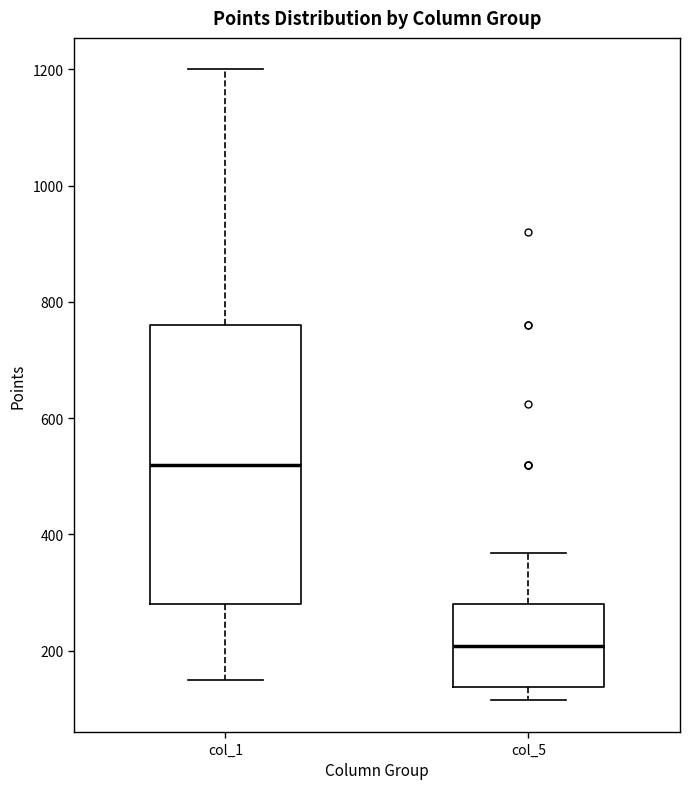

Where does the median line of the box for col_5 sit on the y-axis? The values are not printed on the chart, so give them approximately, as read against the axis.

200